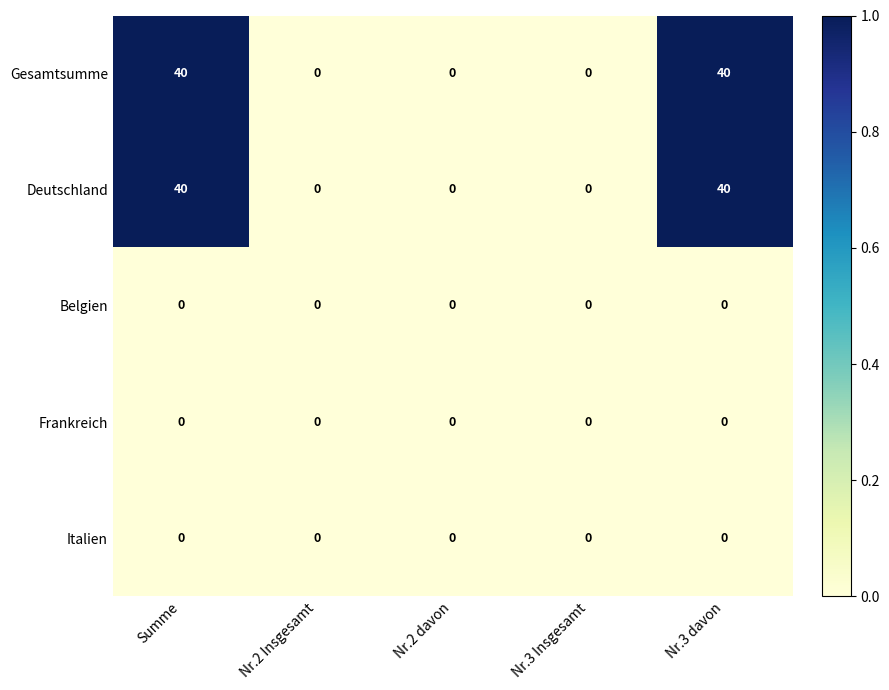

Reading left to right, what are all the values shown in this chart?

Gesamtsumme: 40	0	0	0	40
Deutschland: 40	0	0	0	40
Belgien: 0	0	0	0	0
Frankreich: 0	0	0	0	0
Italien: 0	0	0	0	0